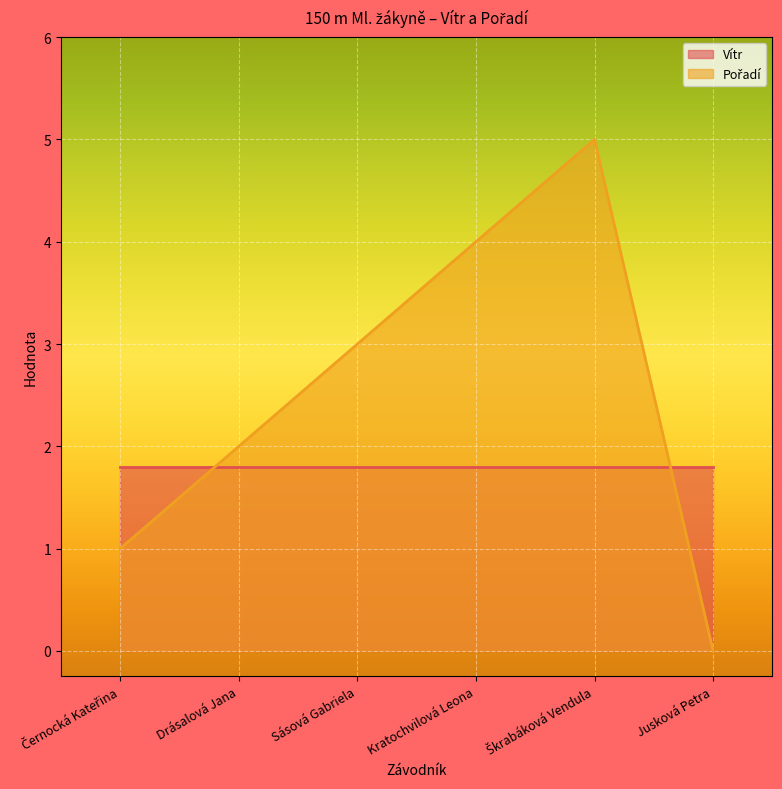

List the labels in order of value, smallest first.

Jusková Petra, Černocká Kateřina, Drásalová Jana, Sásová Gabriela, Kratochvilová Leona, Škrabáková Vendula